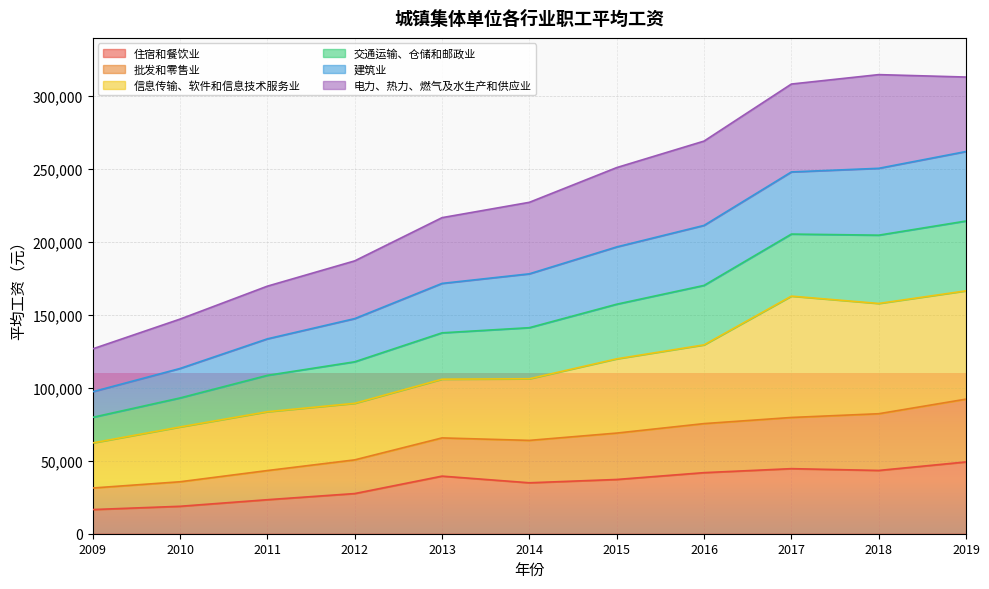

At which label is 批发和零售业 closest to 61816?

2014